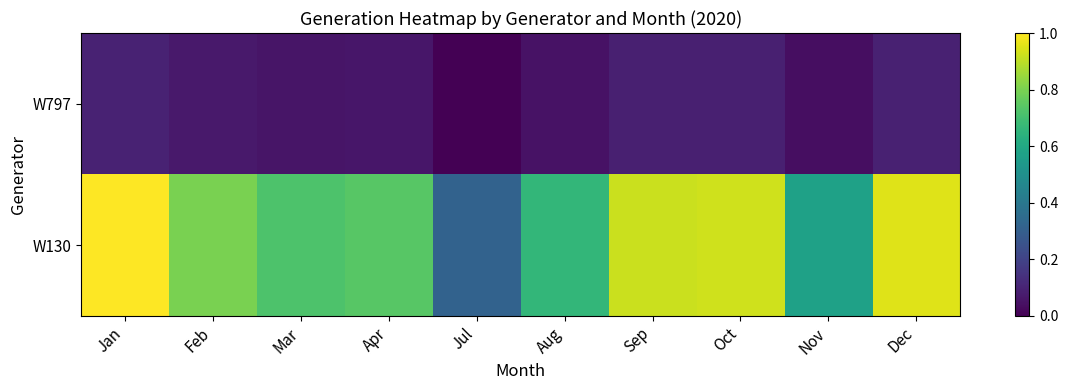

How many series are shown in this chart?

2